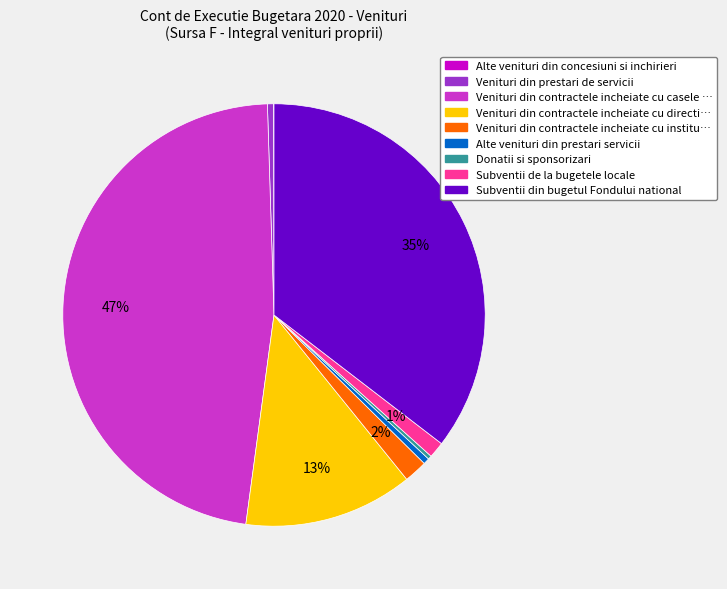

Is there any slice that represents more than half of the pie?

No